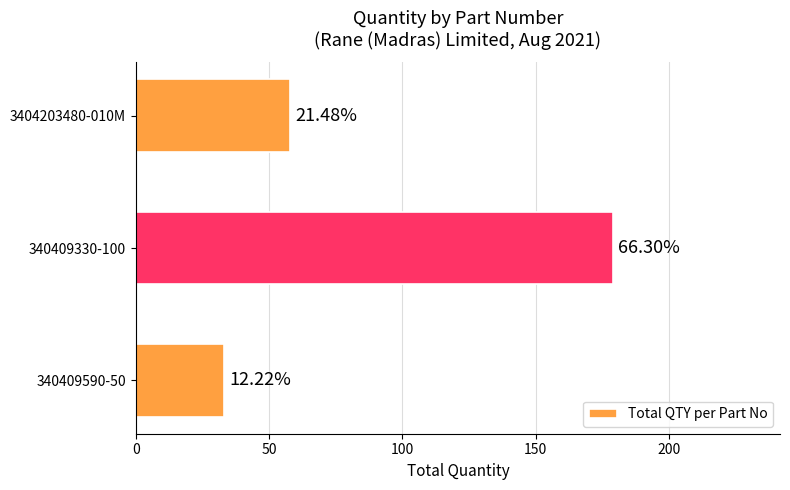

Does the chart contain any negative values?

No